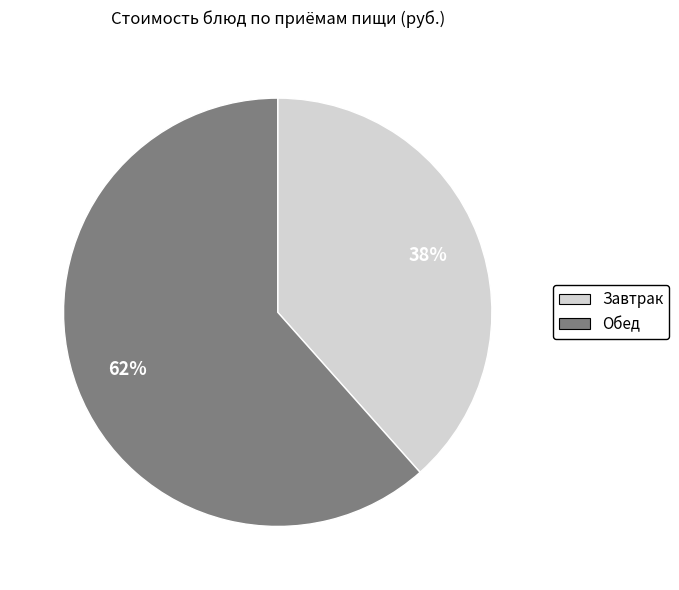

Is there any slice that represents more than half of the pie?

Yes